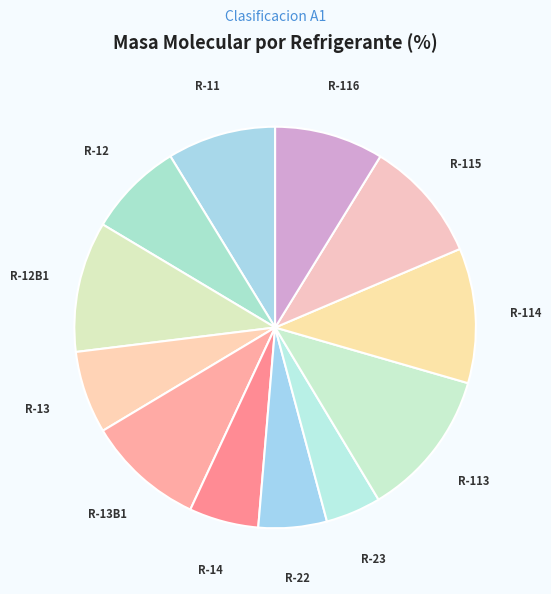

Does R-12 represent more than half of the total?

No